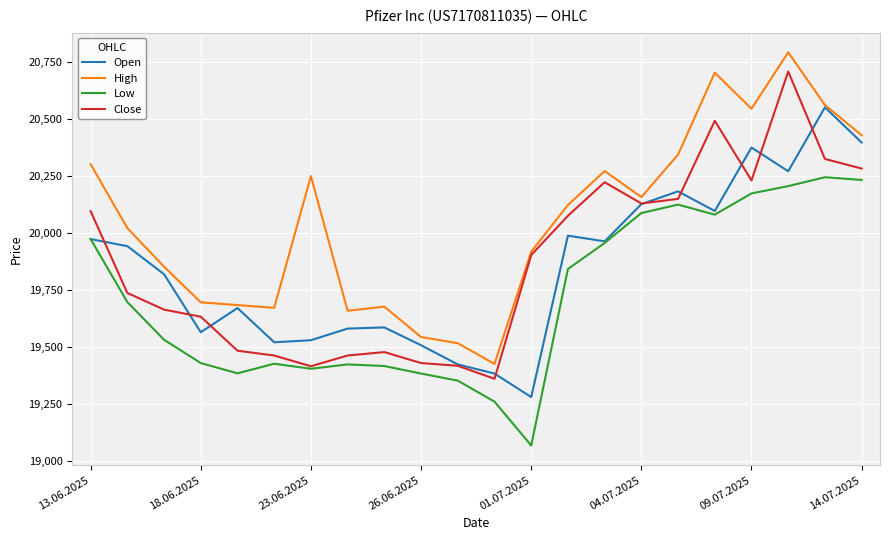

True or false: High and Low intersect in this chart.

False